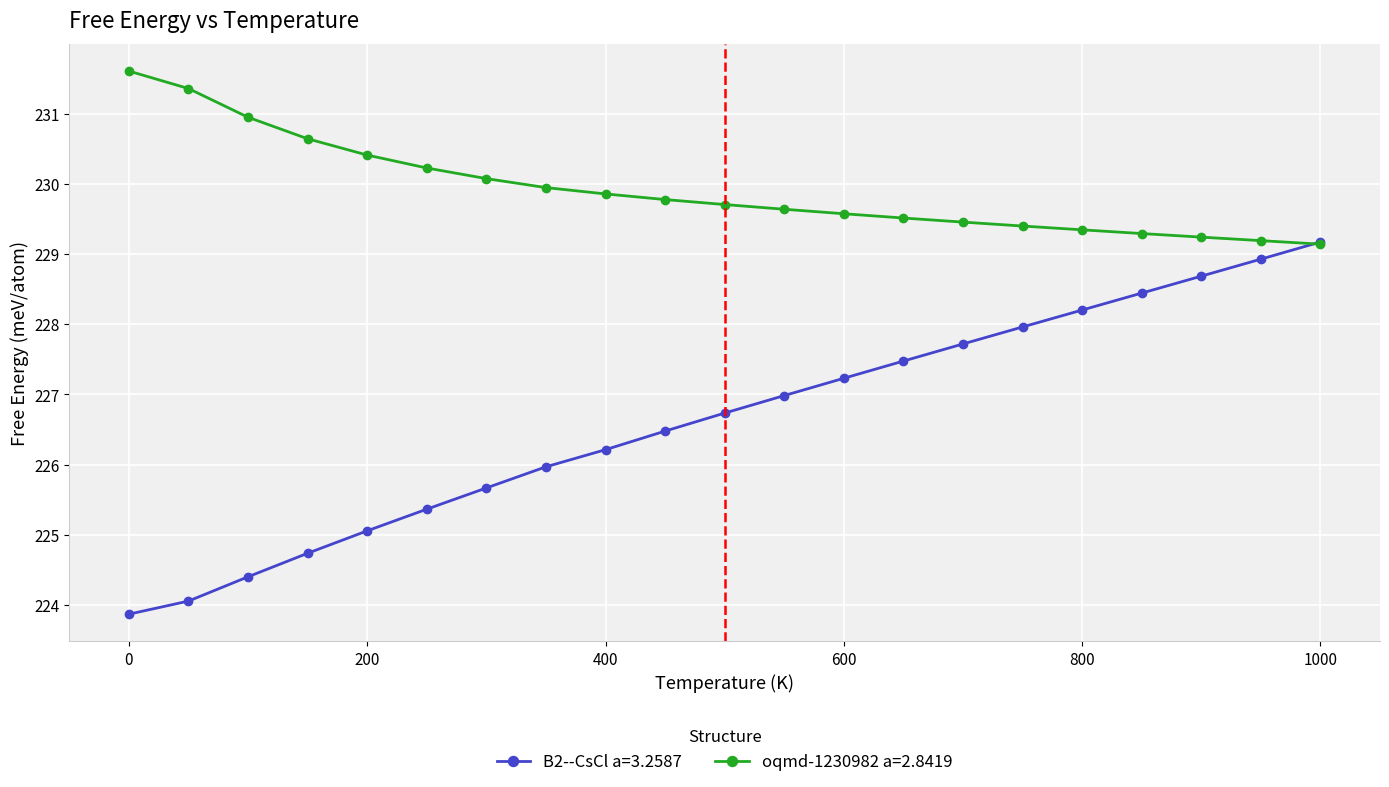

What is the value of the B2--CsCl a=3.2587 point at the 17th from the left?

228.2